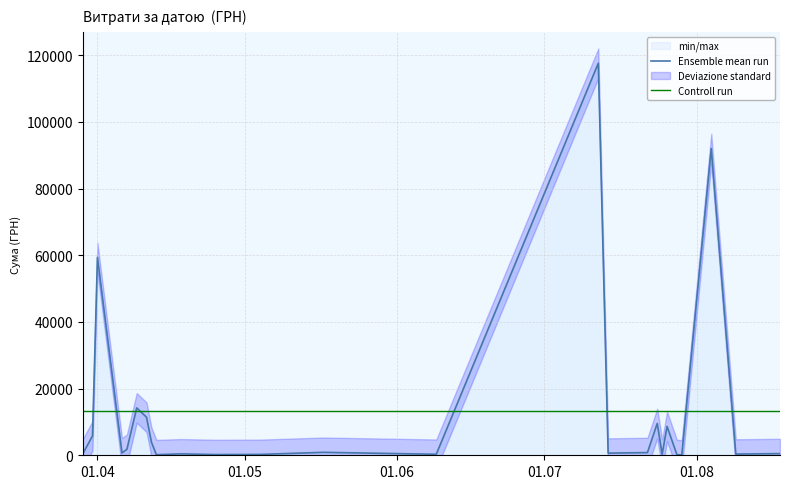

The value of Ensemble mean run at 15 is 282.9. True or false?

False